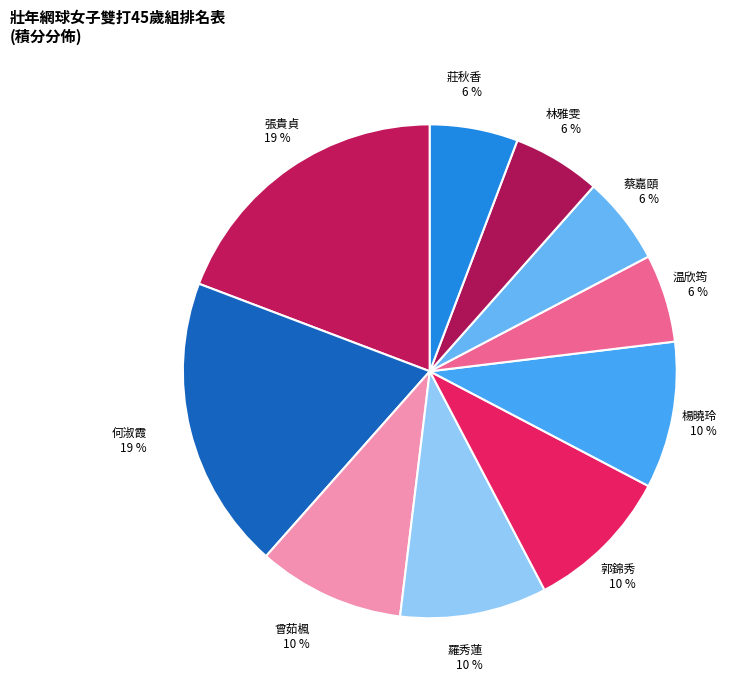

Do 郭錦秀 and 何淑霞 together represent more than half of the pie?

No